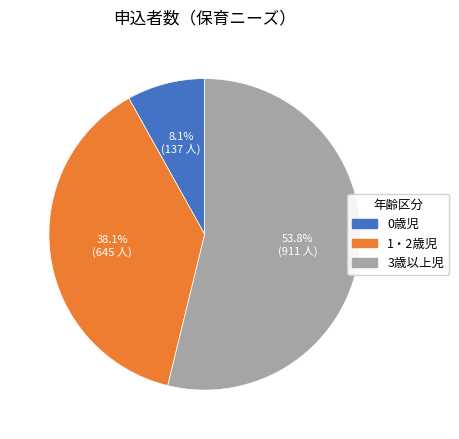

Do 1・2歳児 and 0歳児 together represent more than half of the pie?

No